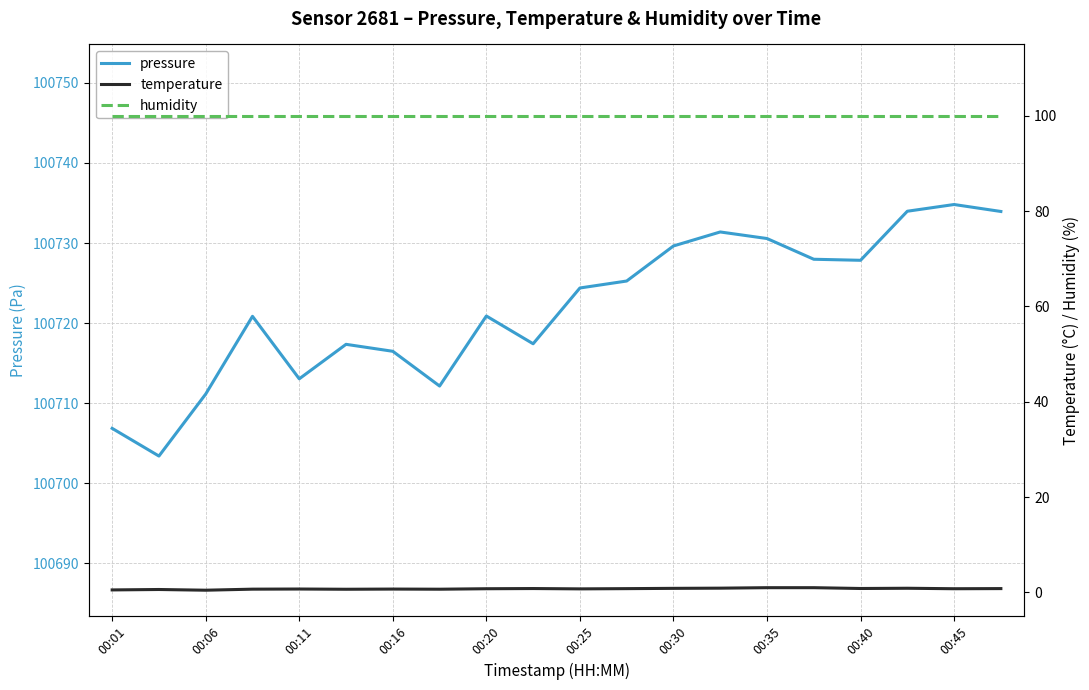

Where does the pressure series first go above 100724?

00:25